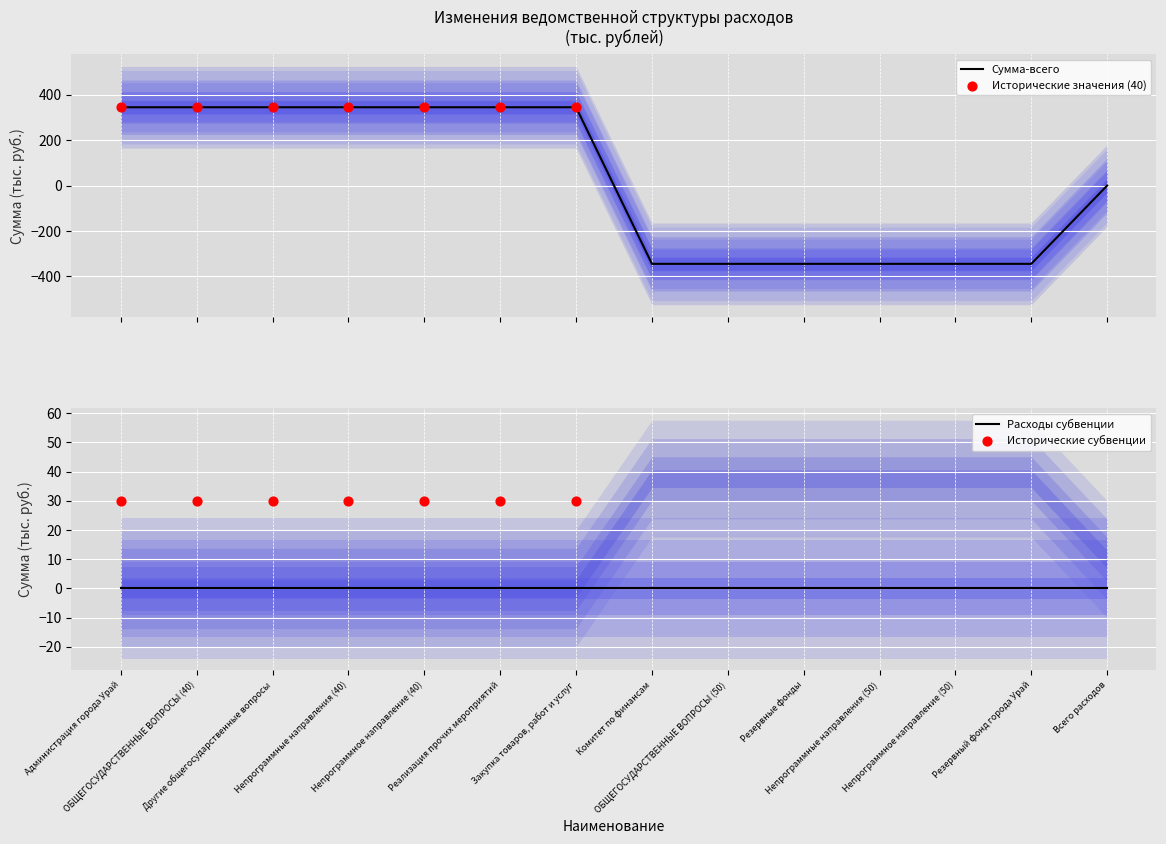

What is the highest value of the Сумма-всего series?

345